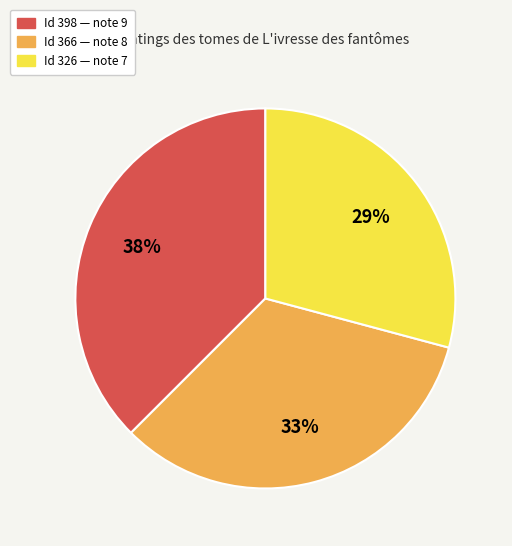

How many slices are in this pie chart?

3